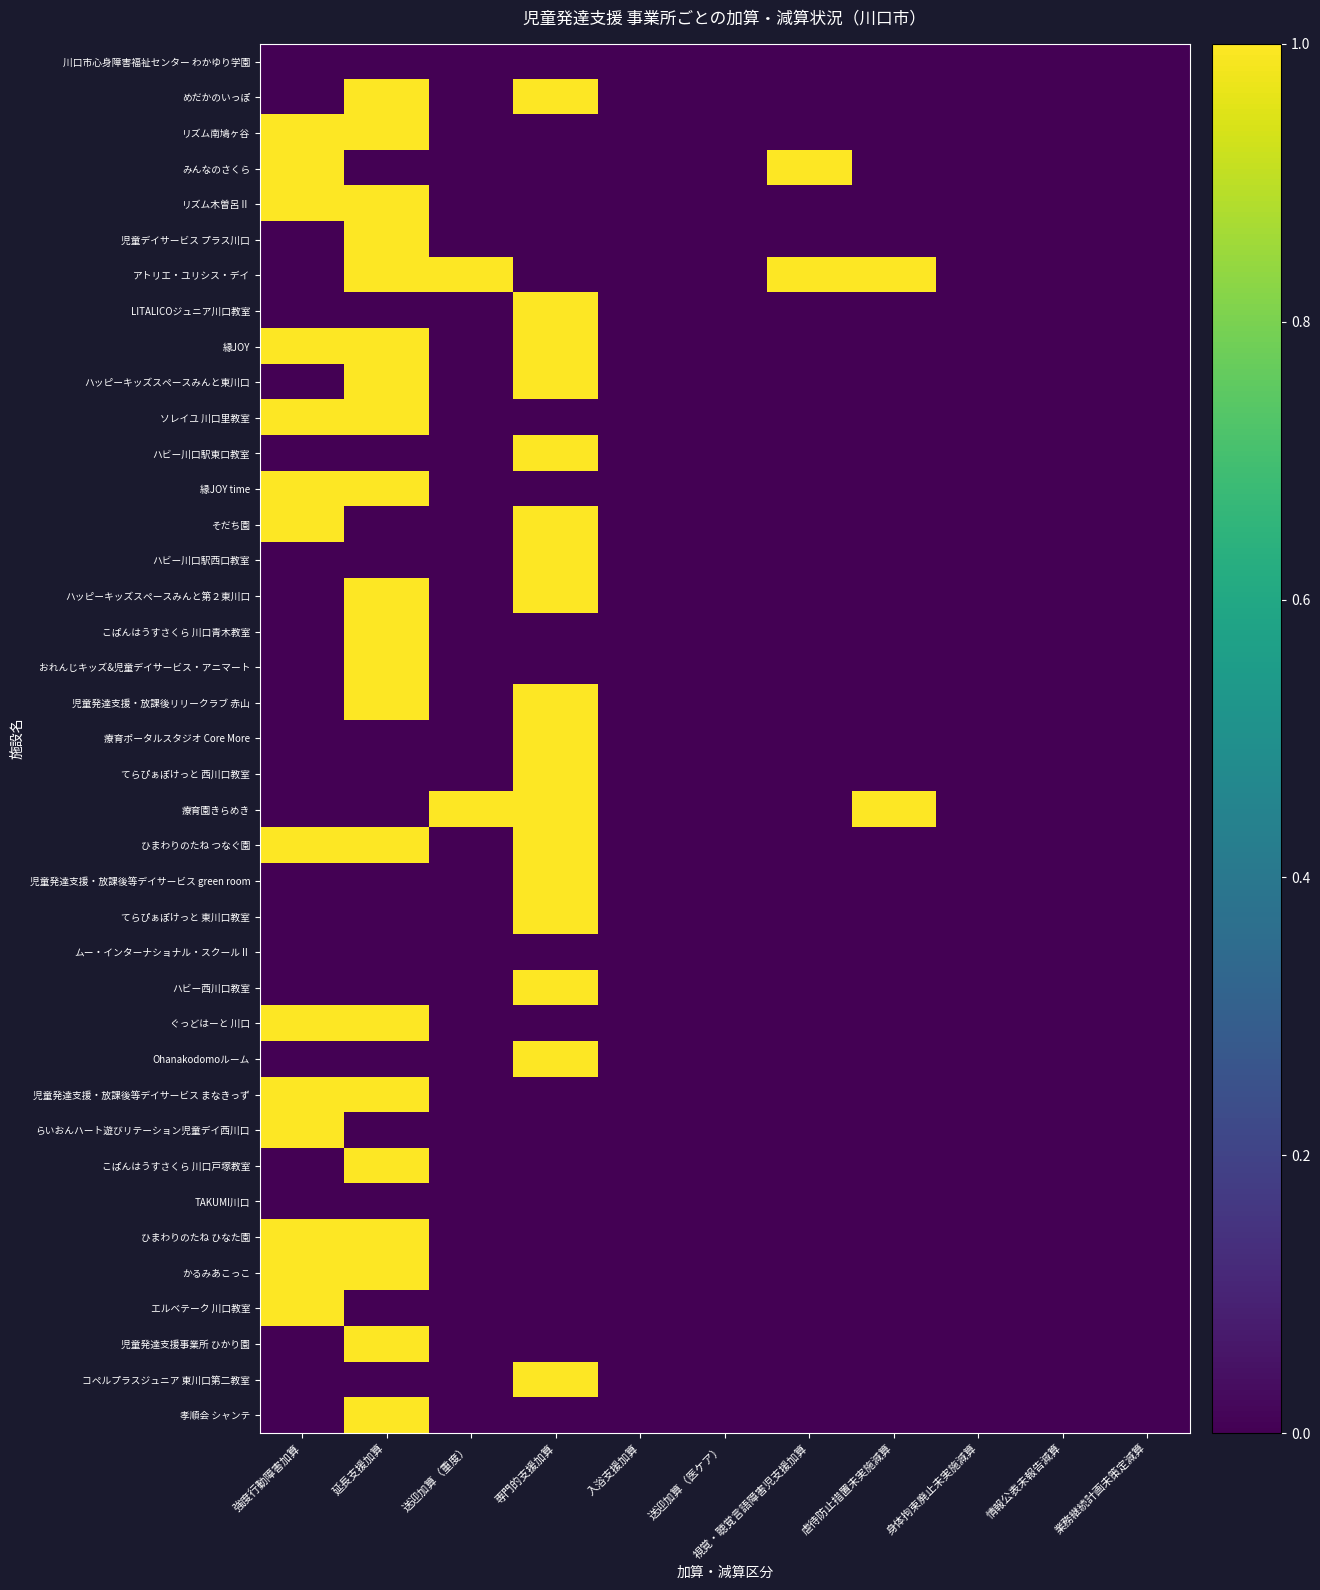

Which label corresponds to the smallest value in the chart?

強度行動障害加算